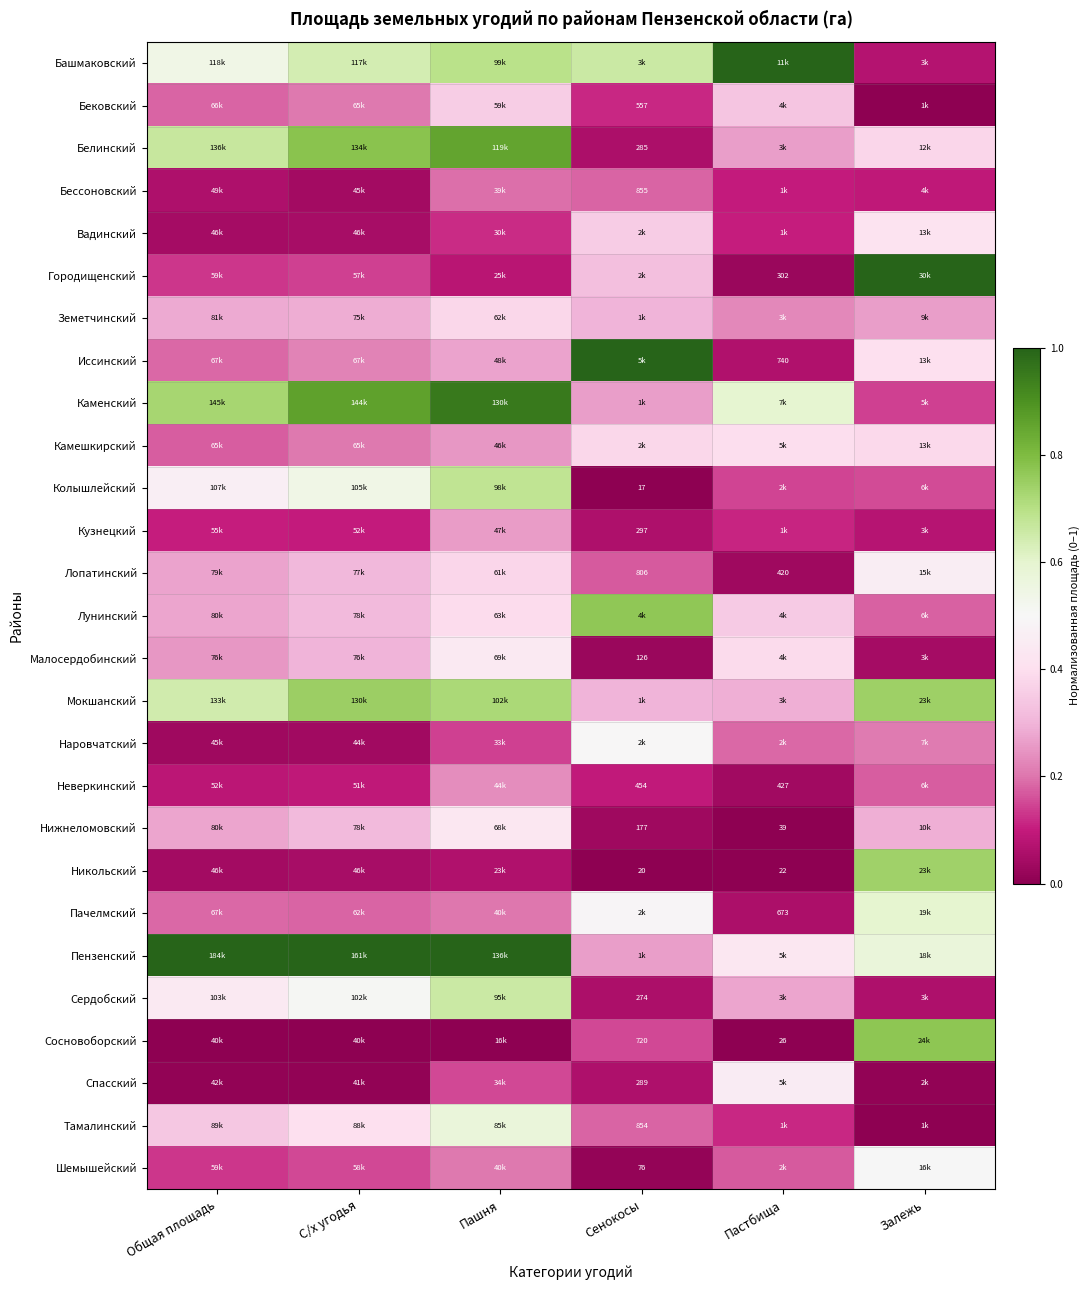

At Сенокосы, list the series in order from smallest to largest.

Колышлейский, Никольский, Шемышейский, Малосердобинский, Нижнеломовский, Сердобский, Белинский, Спасский, Кузнецкий, Неверкинский, Бековский, Сосновоборский, Лопатинский, Тамалинский, Бессоновский, Каменский, Пензенский, Земетчинский, Мокшанский, Городищенский, Вадинский, Камешкирский, Пачелмский, Наровчатский, Башмаковский, Лунинский, Иссинский